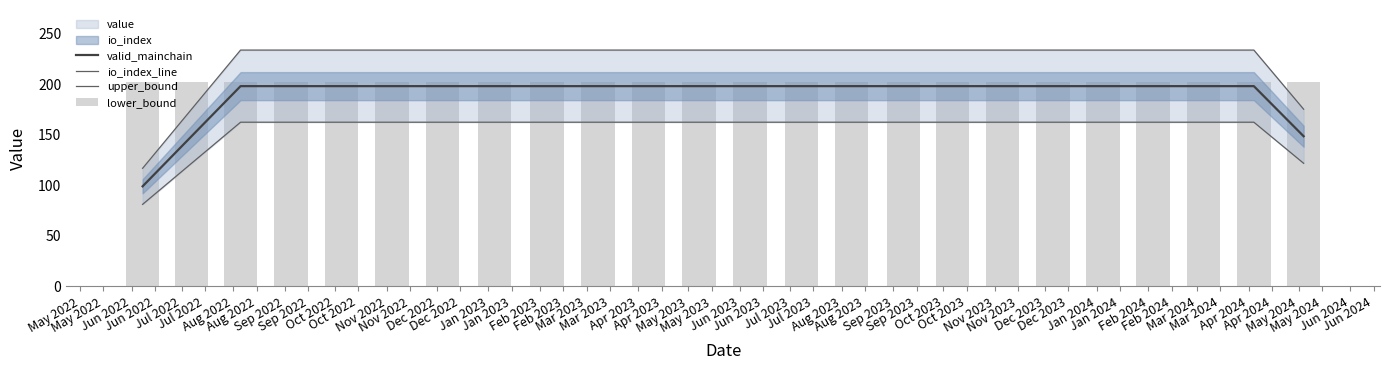

Which series has the widest spread of values?

upper_bound